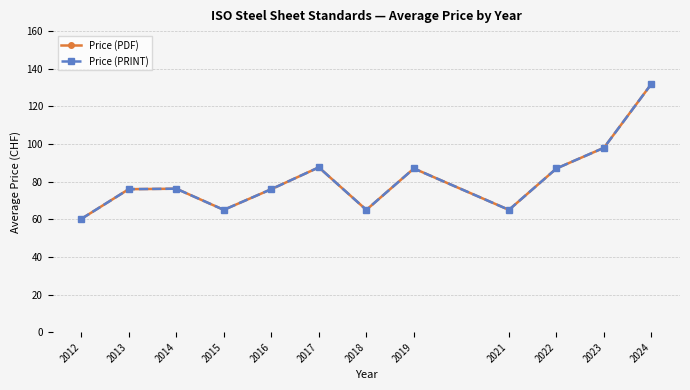

True or false: Price (PDF) has a value of 87.6 at 2017.

True